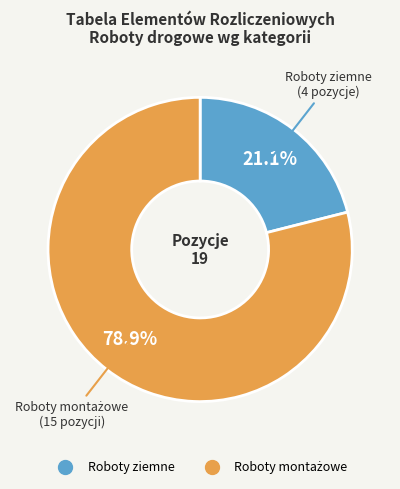

Does Roboty ziemne represent more than half of the total?

No